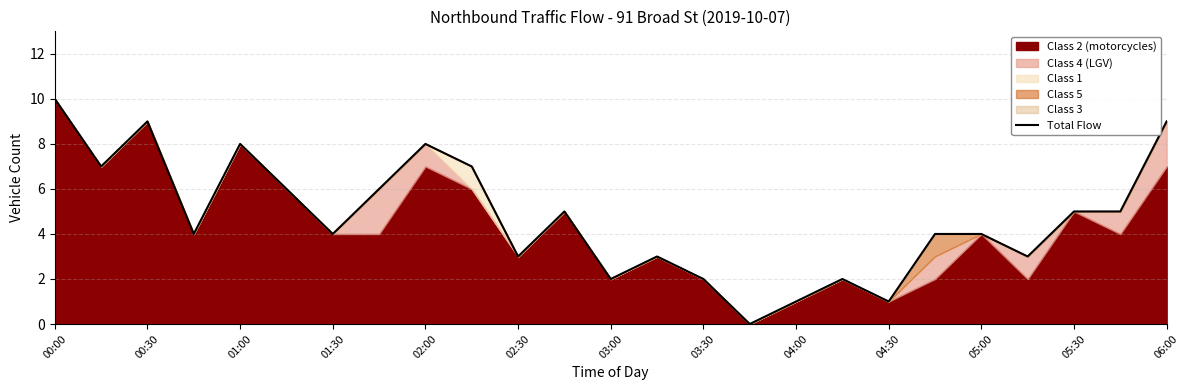

Is it true that Total Flow equals 16 at 00:30?

False